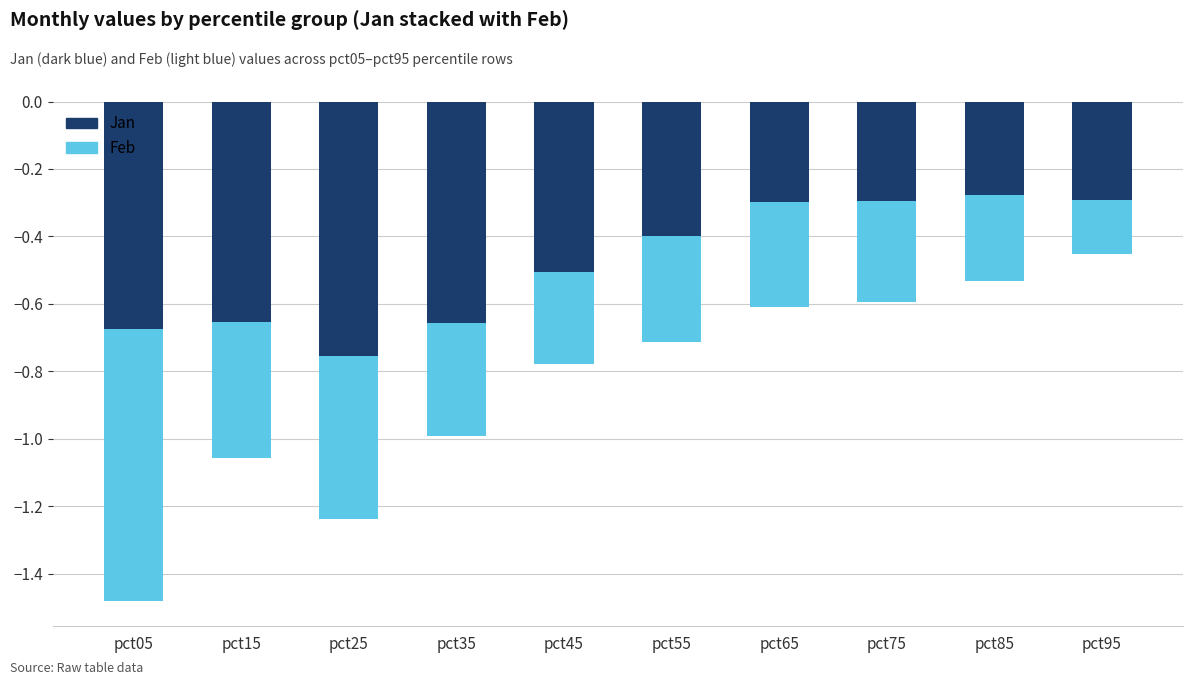

What are all the series names shown in the legend?

Jan, Feb